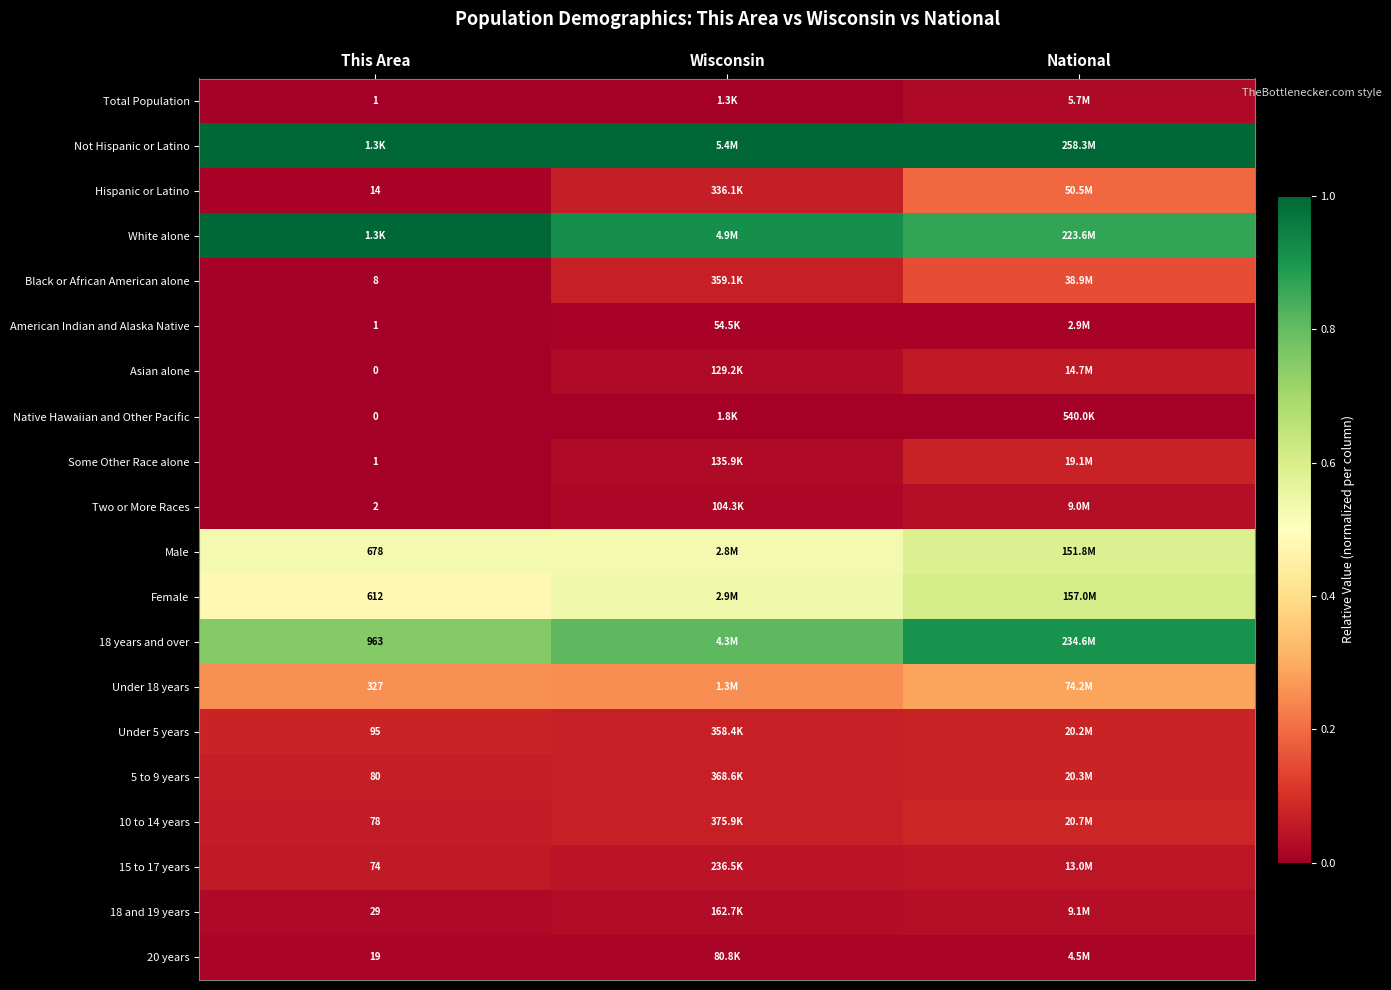

True or false: Some Other Race alone has a value of 0.1 at National.

False